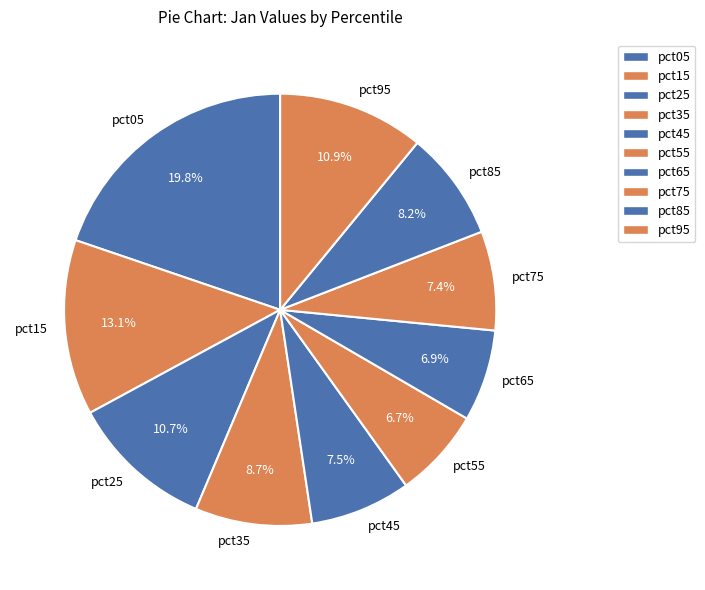

How many segments does this pie chart have?

10